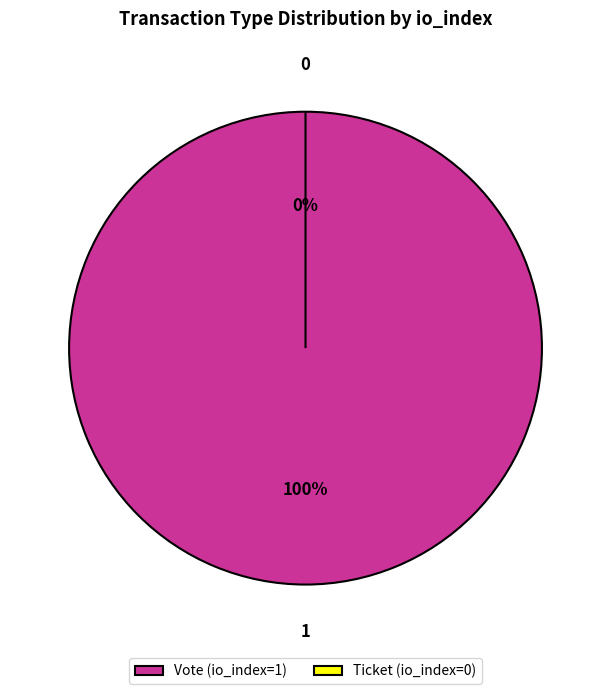

How many slices are in this pie chart?

2